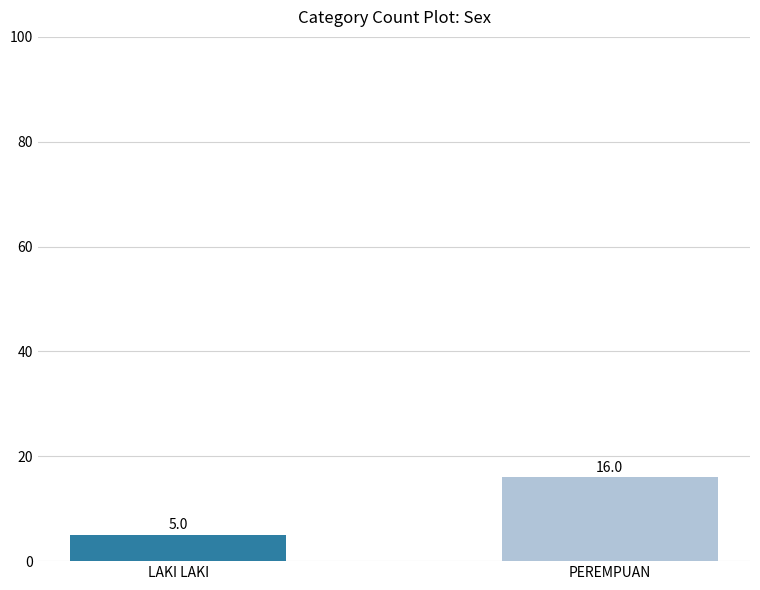

What is the minimum value shown in the chart?

5